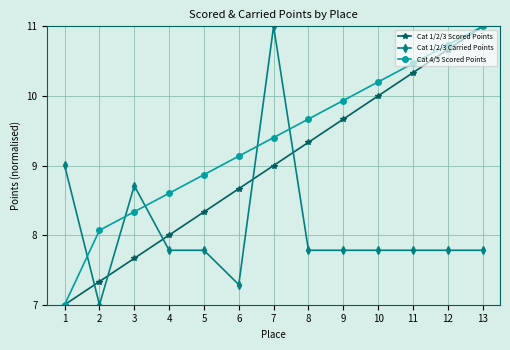

Which series changed the most between 7 and 8?

Cat 1/2/3 Carried Points